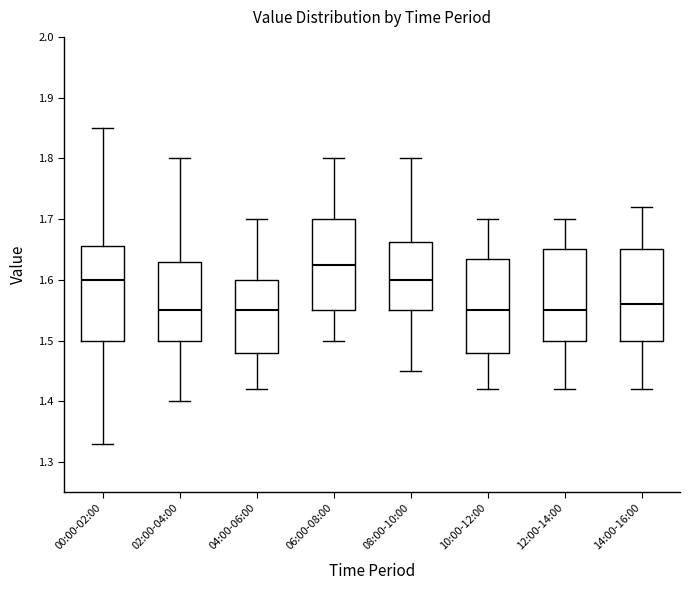

Where does the upper whisker of the box for 08:00-10:00 end on the y-axis? The values are not printed on the chart, so give them approximately, as read against the axis.

1.80